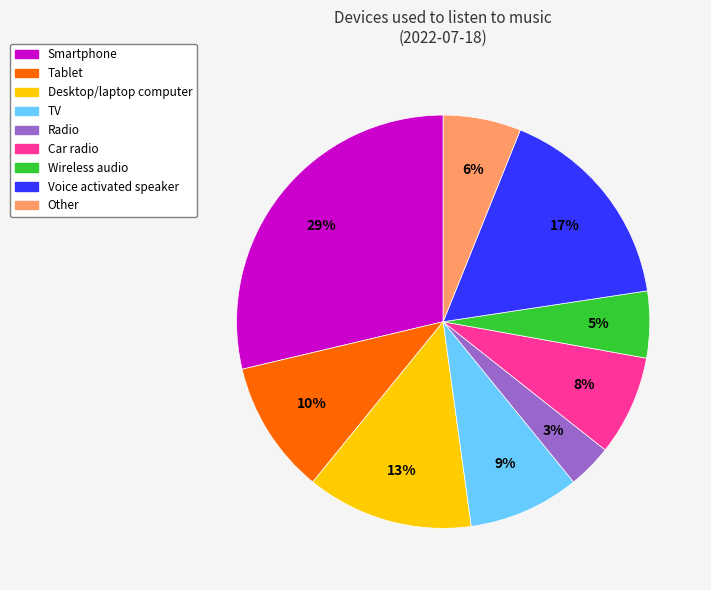

Is there a majority slice in this chart?

No